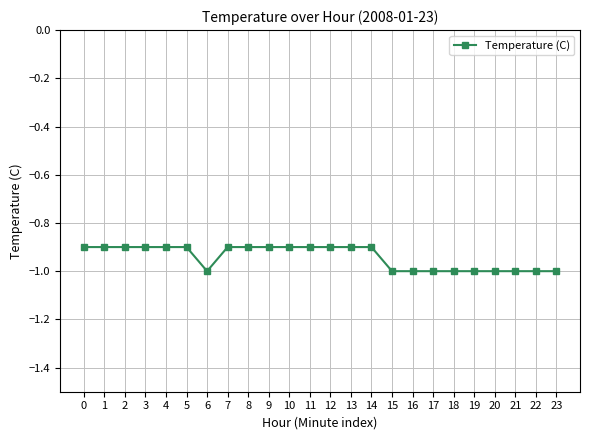

The value at 5 is -1.4. True or false?

False